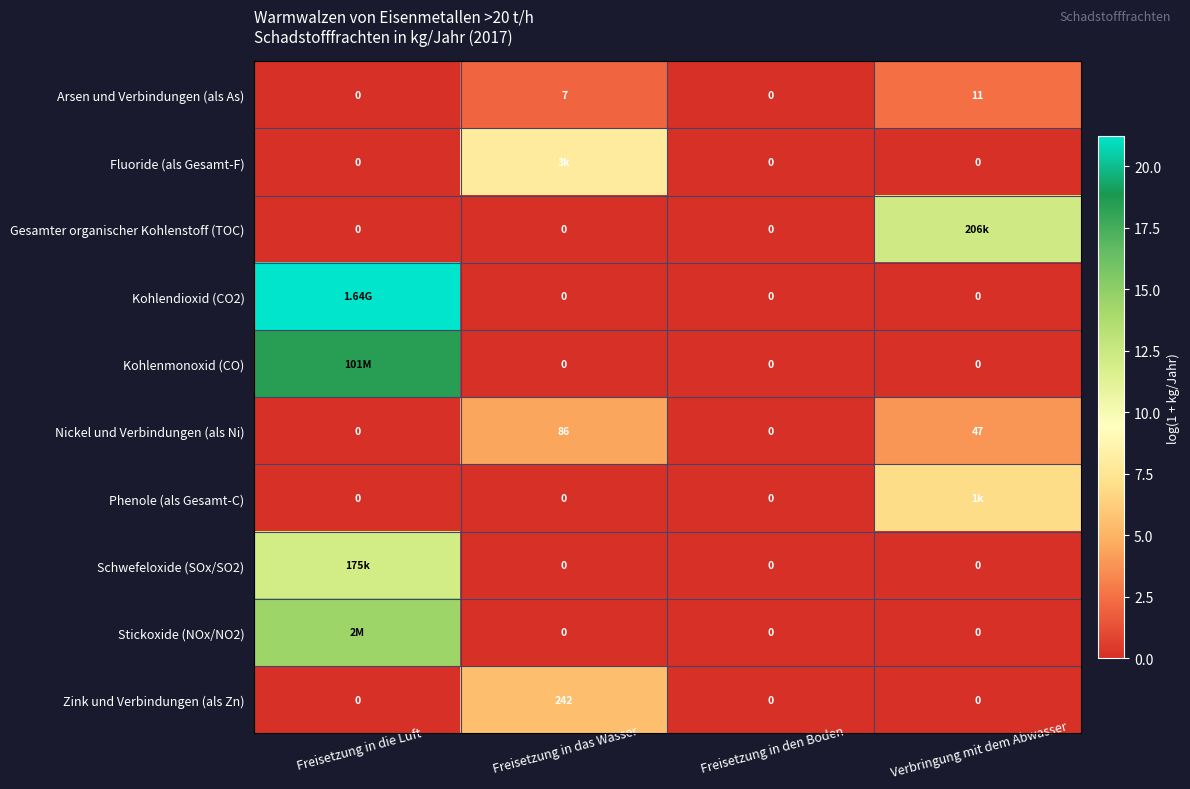

At which label does Nickel und Verbindungen (als Ni) reach its peak?

Freisetzung in das Wasser